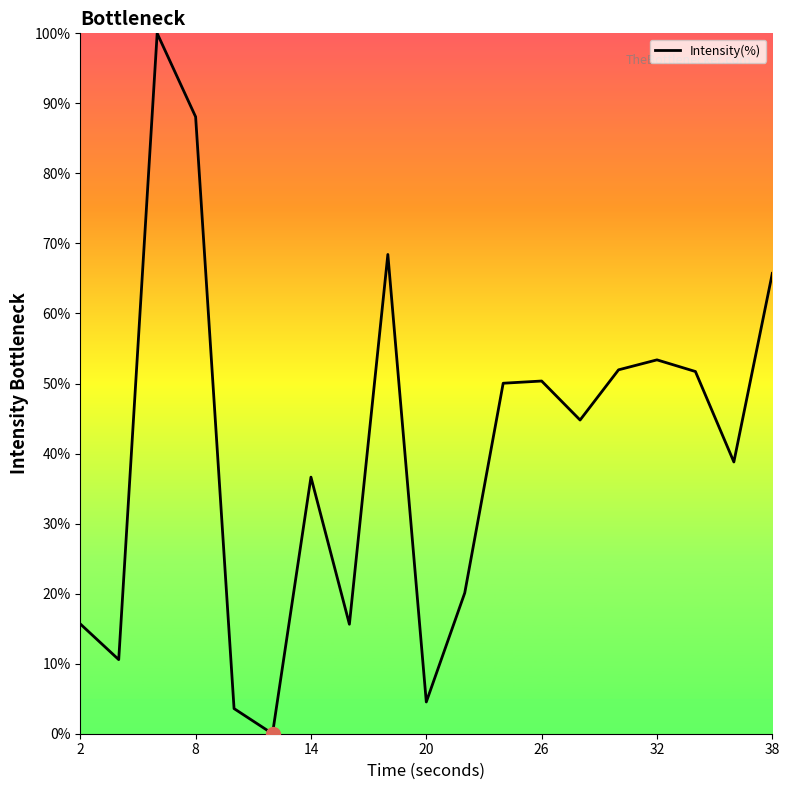

What is the greatest value displayed?

100.0